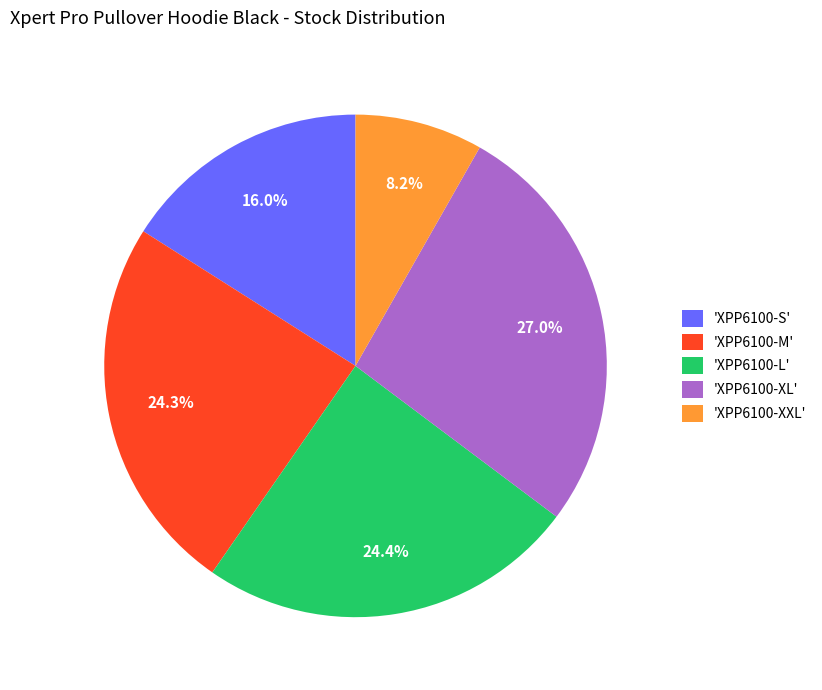

How much of the chart is everything except 'XPP6100-L'?

75.6%